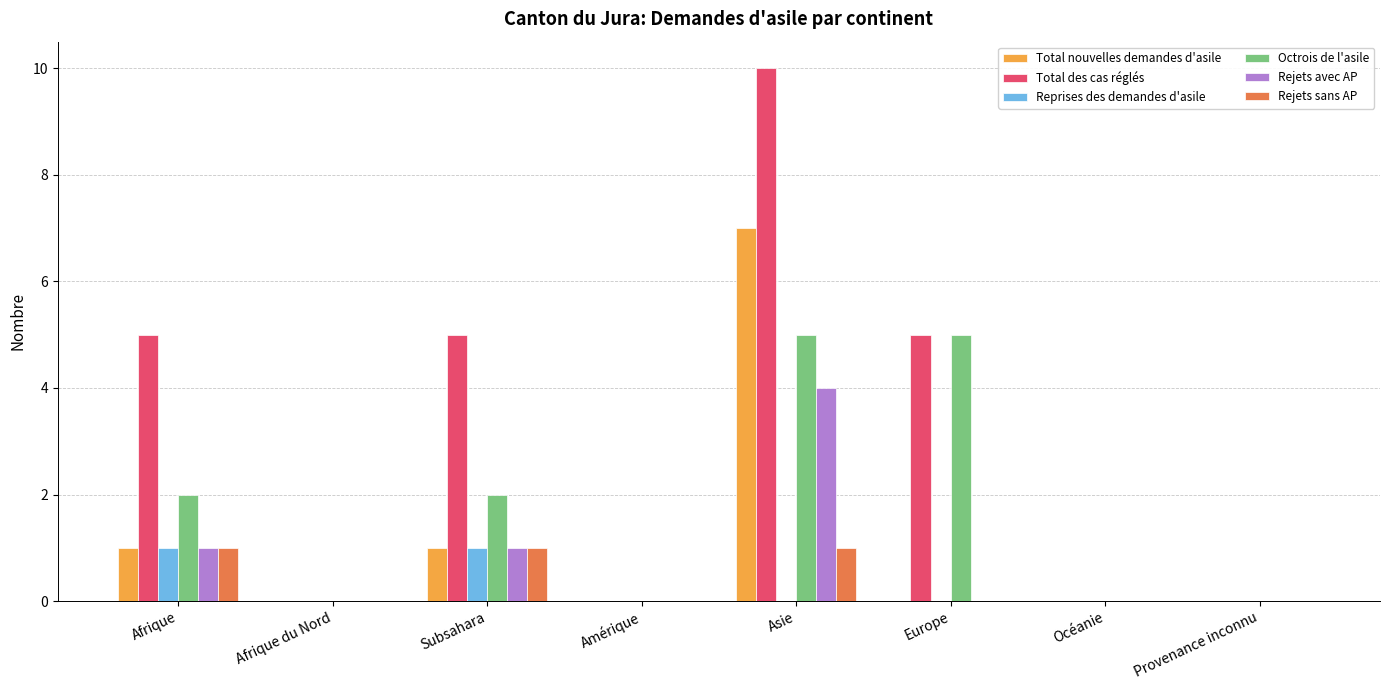

What are all the series names shown in the legend?

Total nouvelles demandes d'asile, Total des cas réglés, Reprises des demandes d'asile, Octrois de l'asile, Rejets avec AP, Rejets sans AP